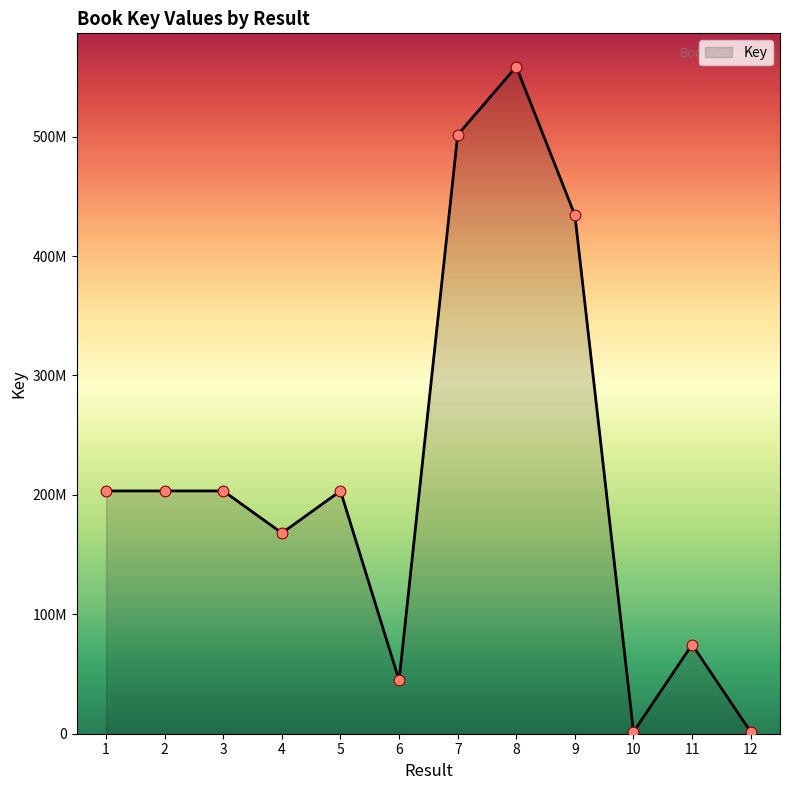

Between 6 and 12, which is larger?

6